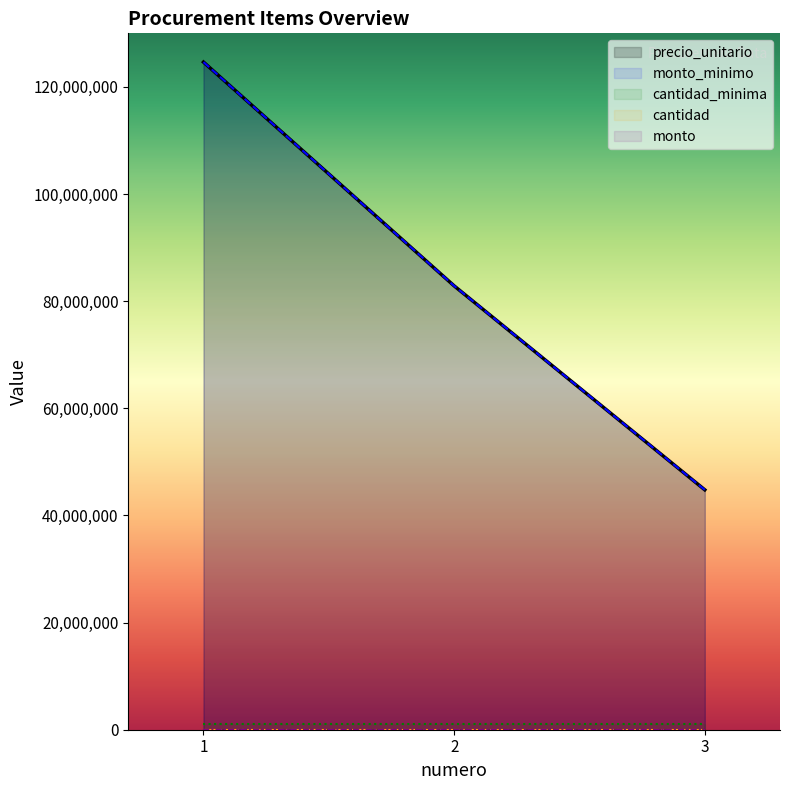

Reading left to right, extract all data points from this chart.

precio_unitario: 124633271	82858100	44781100
monto_minimo: 124633271	82858100	44781100
cantidad_minima: 1000000	1000000	1000000
cantidad: 0	0	0
monto: 0	0	0